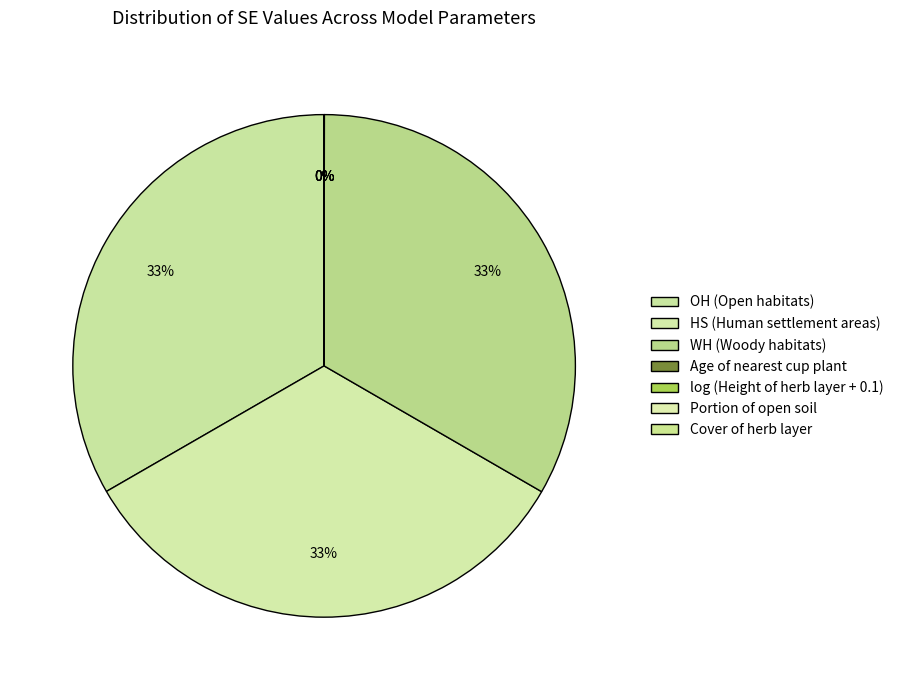

How much of the chart is everything except log (Height of herb layer + 0.1)?

100.0%